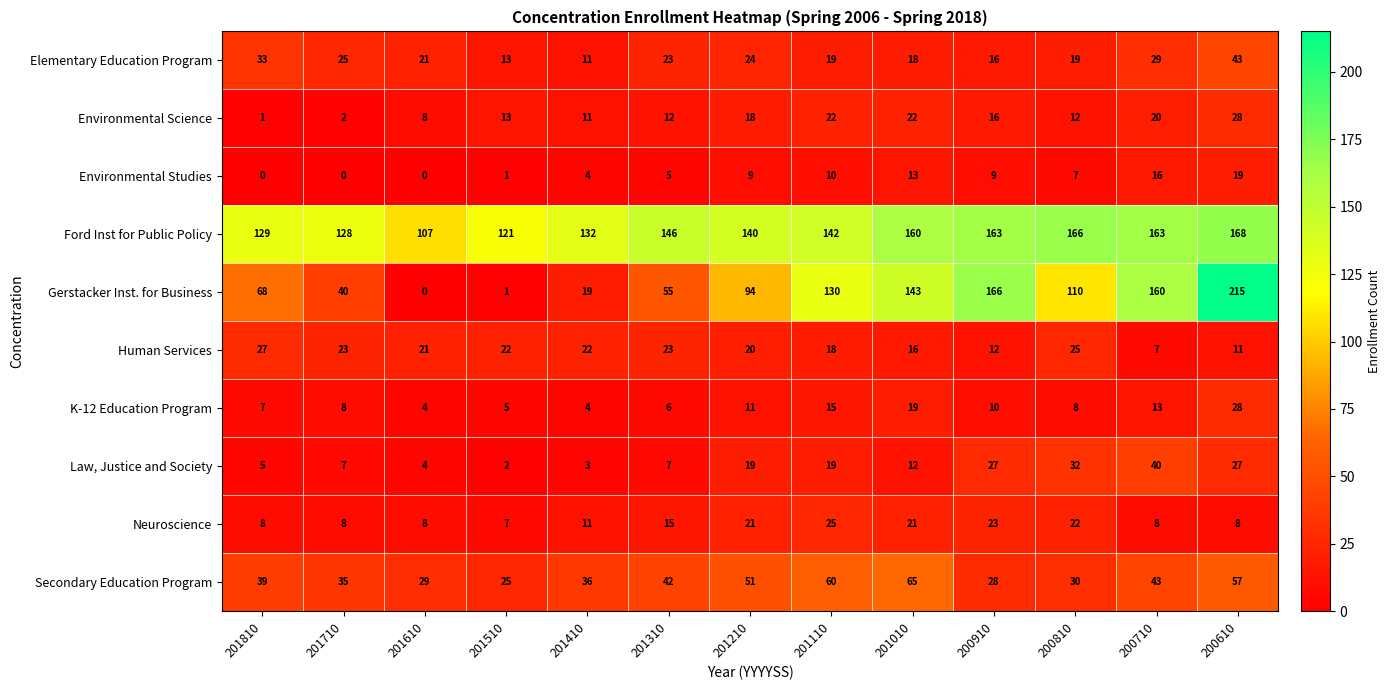

List the labels in order of Gerstacker Inst. for Business value, smallest first.

201610, 201510, 201410, 201710, 201310, 201810, 201210, 200810, 201110, 201010, 200710, 200910, 200610